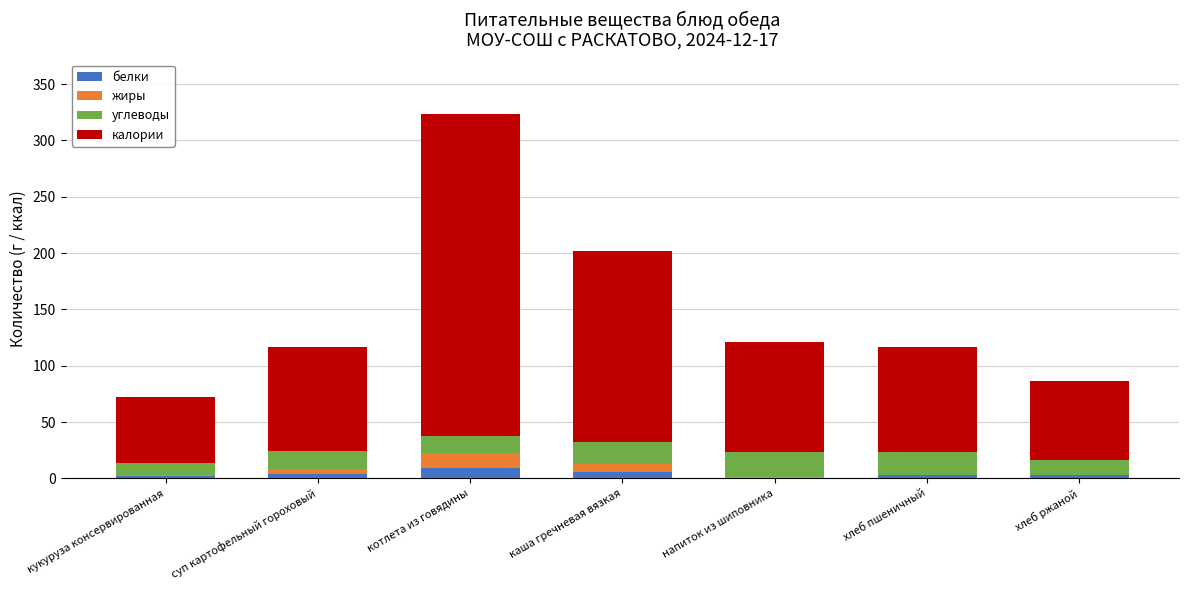

What is the maximum value for белки?

8.8